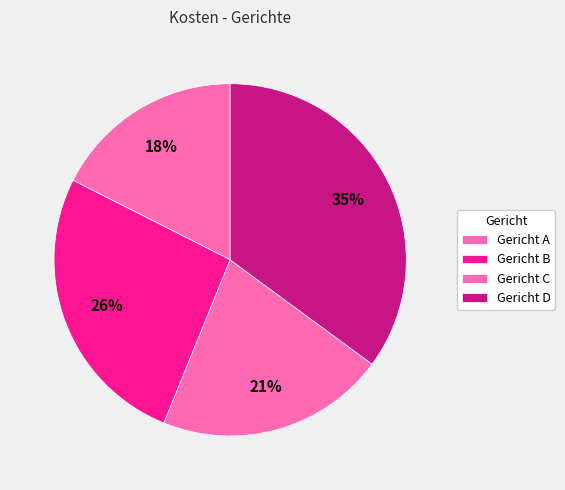

Count the number of slices in the pie.

4